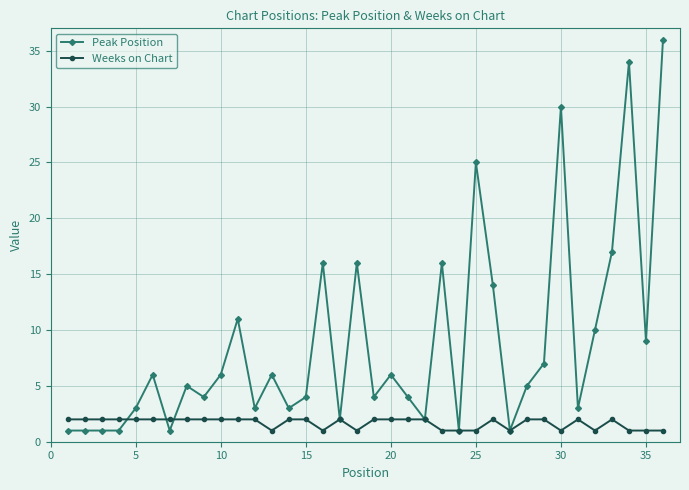

Reading left to right, extract all data points from this chart.

Peak Position: 1	1	1	1	3	6	1	5	4	6	11	3	6	3	4	16	2	16	4	6	4	2	16	1	25	14	1	5	7	30	3	10	17	34	9	36
Weeks on Chart: 2	2	2	2	2	2	2	2	2	2	2	2	1	2	2	1	2	1	2	2	2	2	1	1	1	2	1	2	2	1	2	1	2	1	1	1